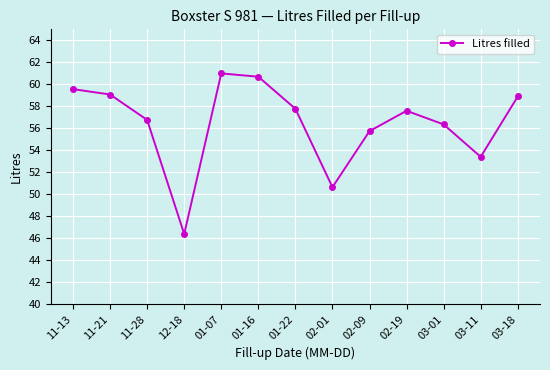

How many interior local peaks (higher than both neighbors) does the data have?

2